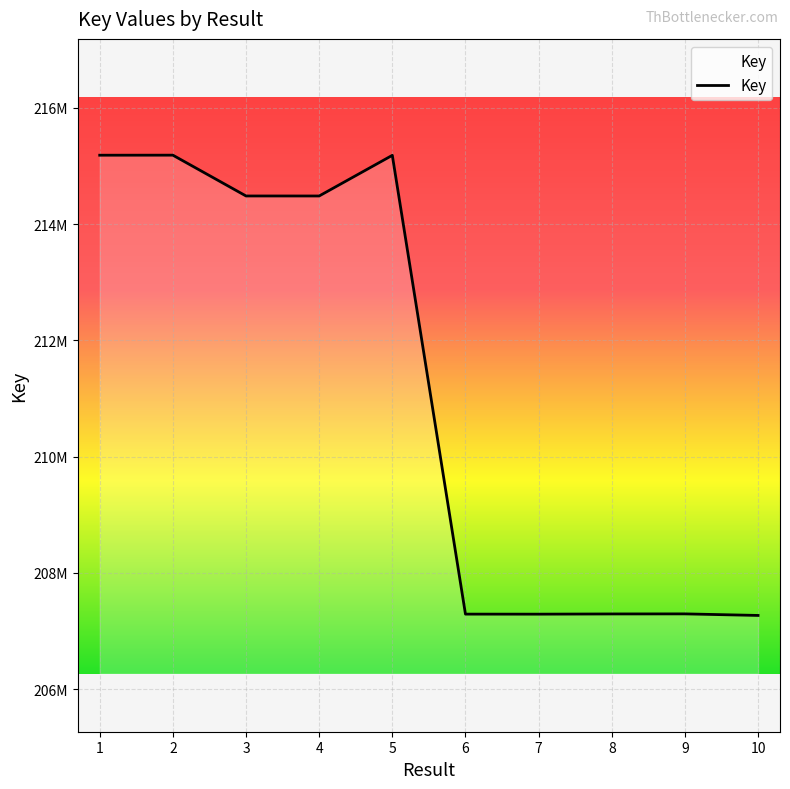

What is the ratio of the value at 2 to the value at 1?

1.0